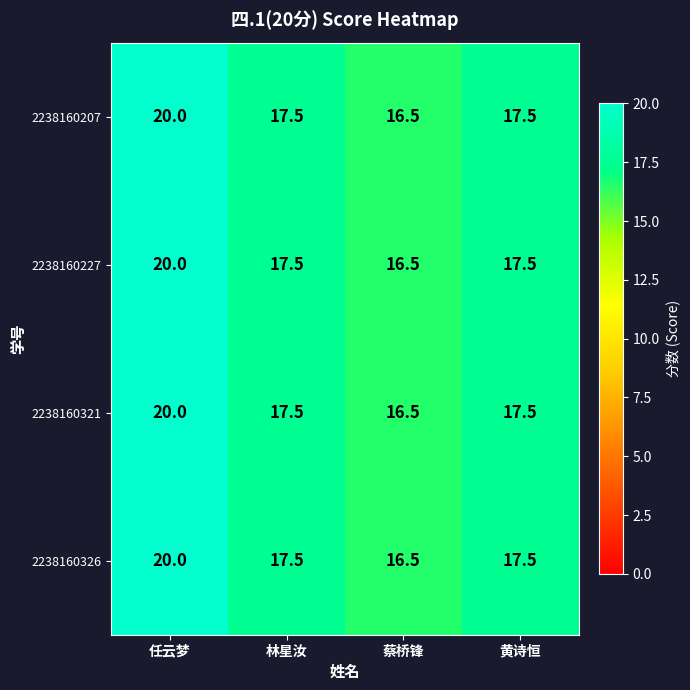

What is the maximum value shown in the chart?

20.0